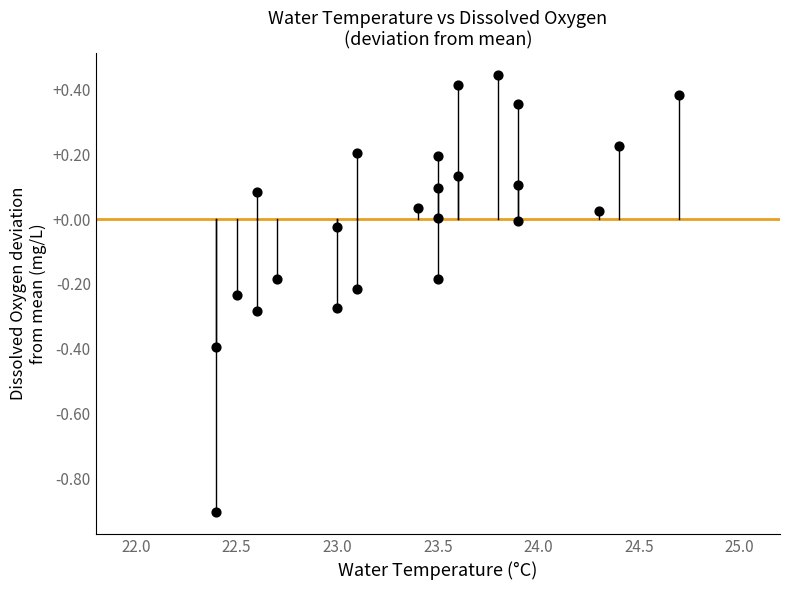

What is the range of X values (max minus min)?

2.3